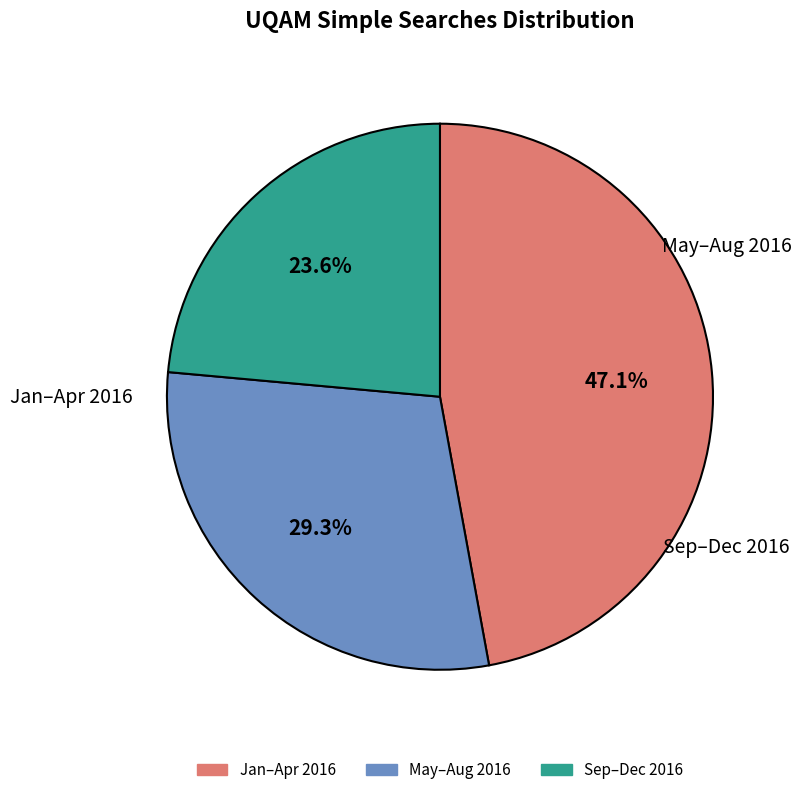

Does any single category account for the majority?

No